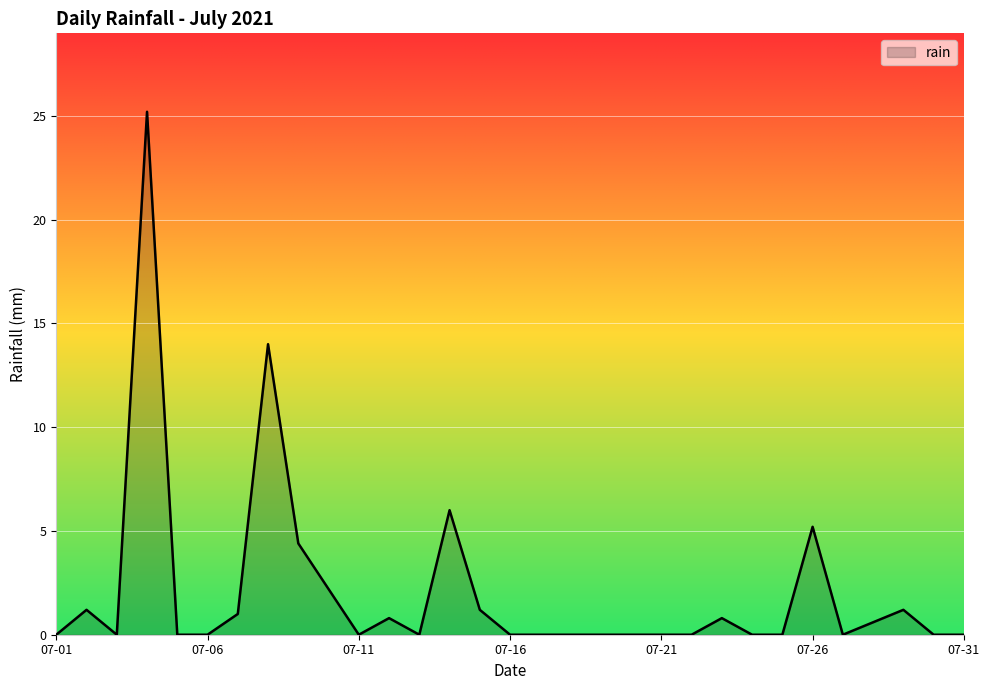

Reading left to right, list all the values displayed in this chart.

0.0	1.2	0.0	25.2	0.0	0.0	1.0	14.0	4.4	2.2	0.0	0.8	0.0	6.0	1.2	0.0	0.0	0.0	0.0	0.0	0.0	0.0	0.8	0.0	0.0	5.2	0.0	0.6	1.2	0.0	0.0